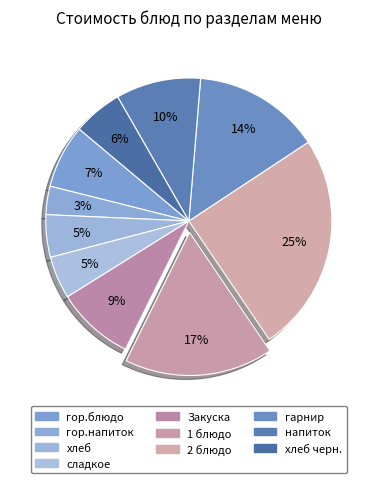

Does any single category account for the majority?

No